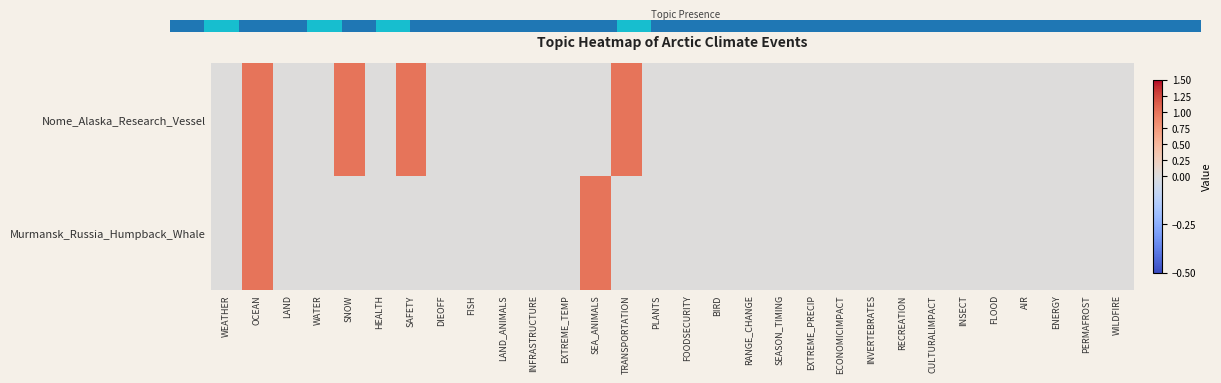

List the series in order of their overall mean, lowest first.

Murmansk_Russia_Humpback_Whale, 0.0